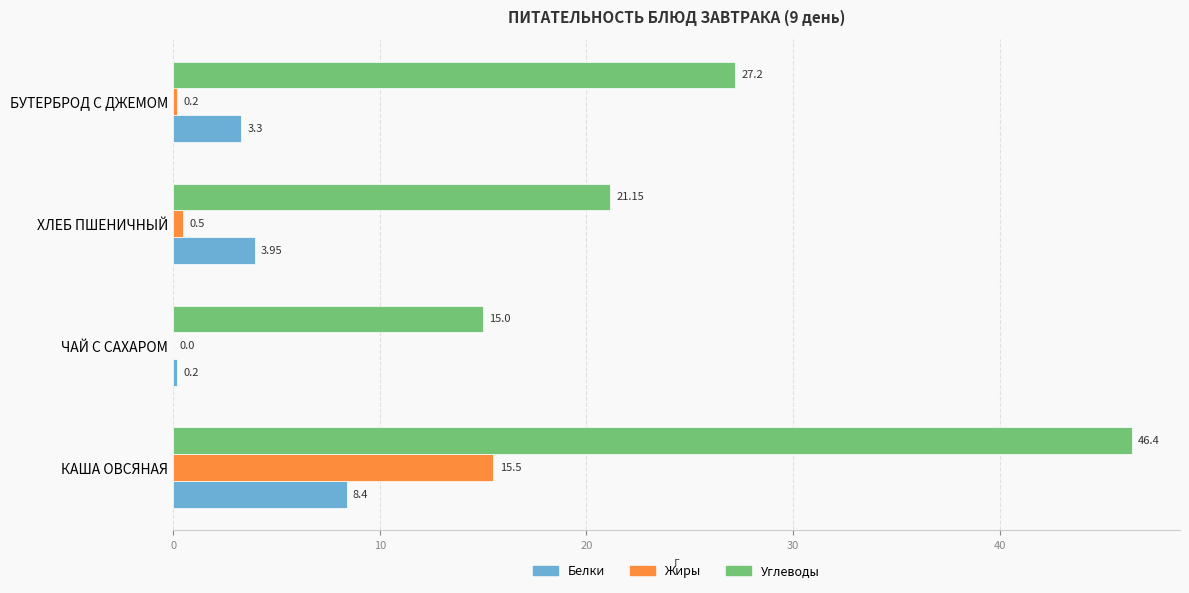

How many data points in Углеводы are above 27?

2